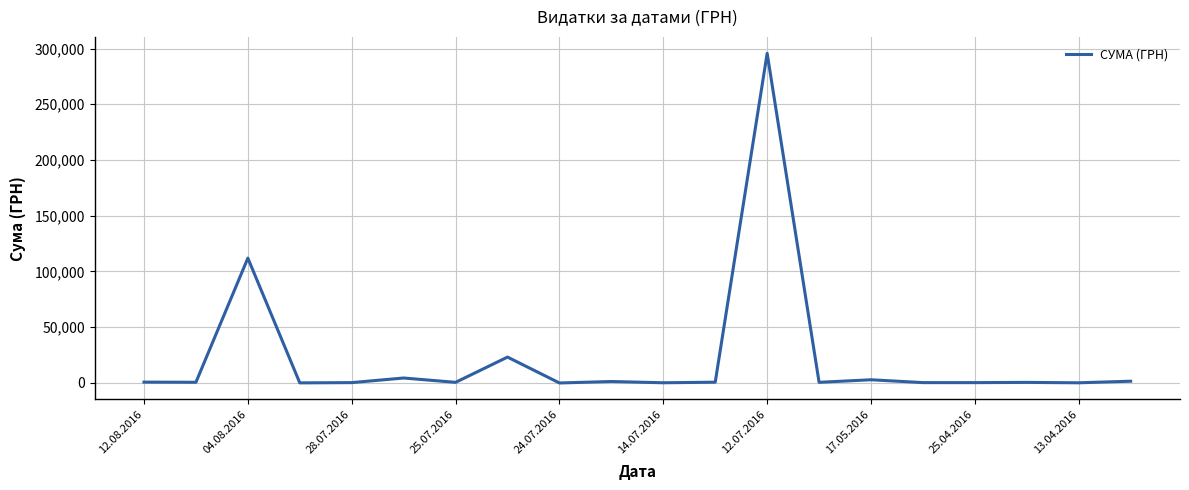

What is the maximum value shown in the chart?

295638.6